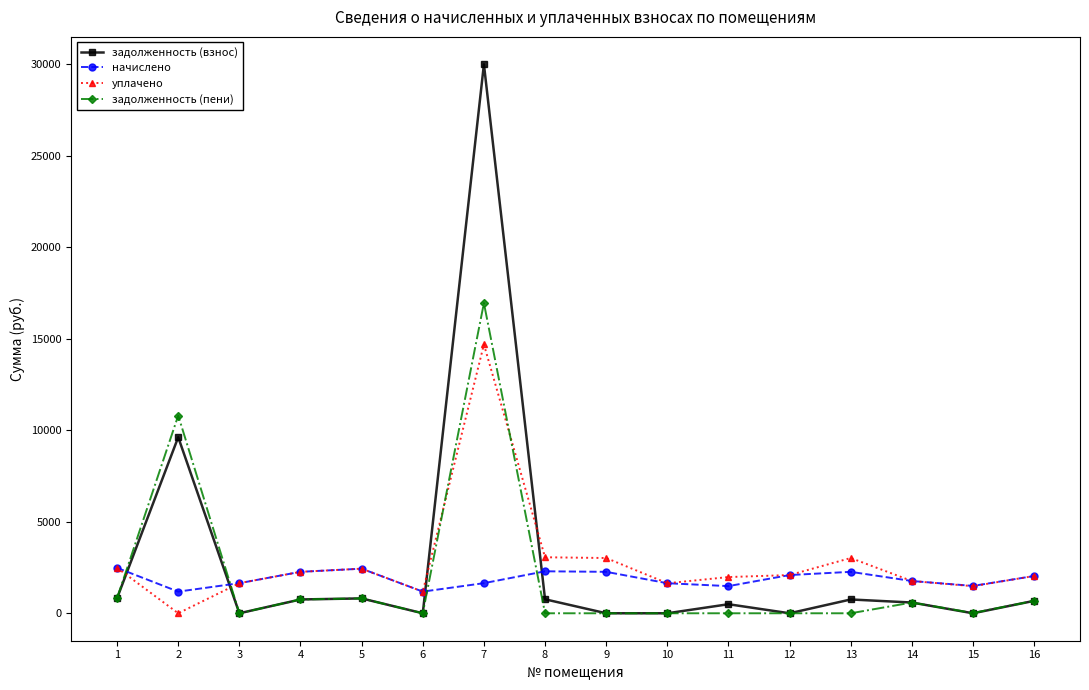

True or false: задолженность (взнос) has a value of 30007.8 at 7.

True